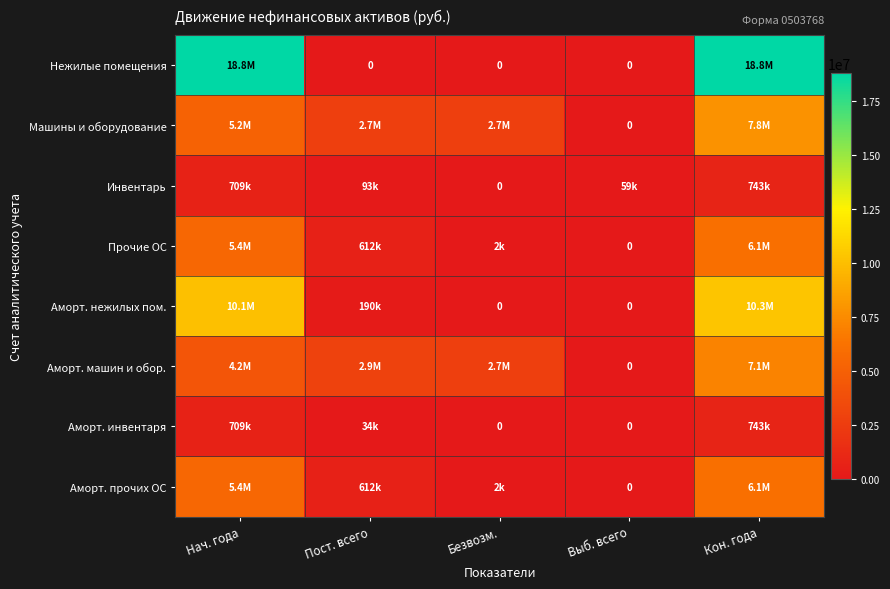

What is the sum of the Аморт. прочих ОС values at Кон. года and Нач. года?

11506299.0